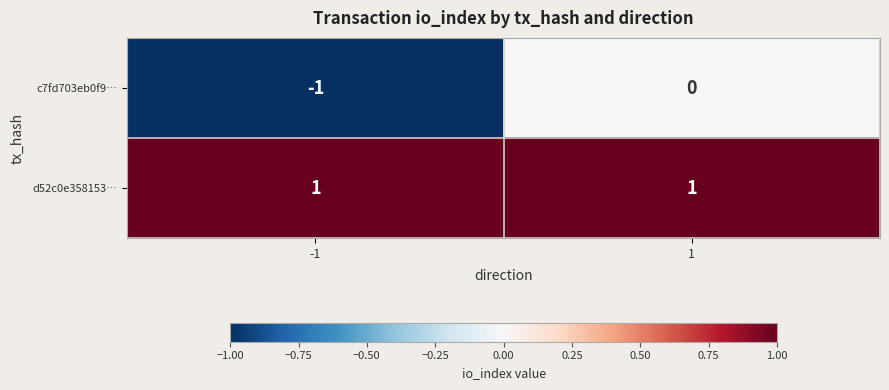

Rank the series at 1 from lowest to highest value.

c7fd703eb0f9…, d52c0e358153…